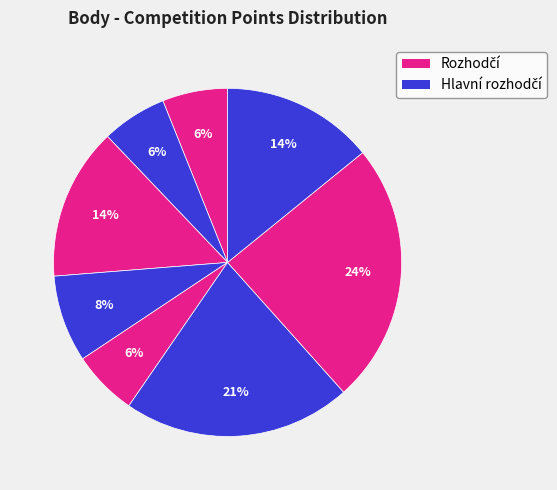

How many slices are in this pie chart?

8